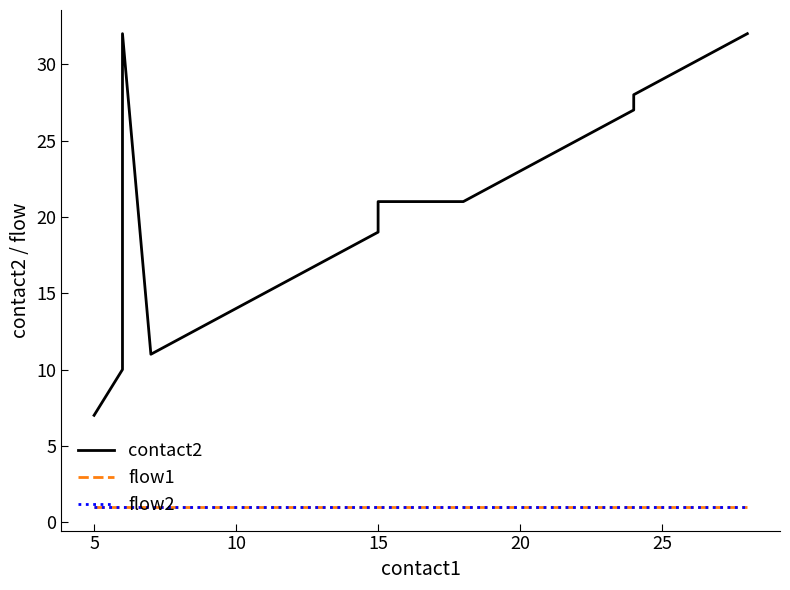

True or false: flow1 and contact2 cross at least once.

False